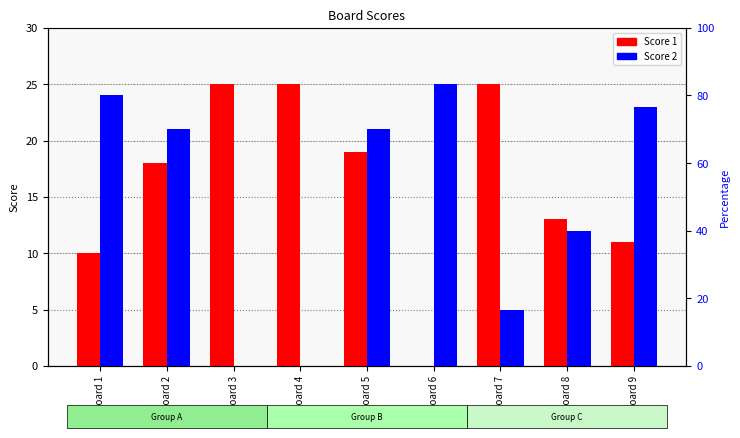

Which series has the largest total across all categories?

Score 1